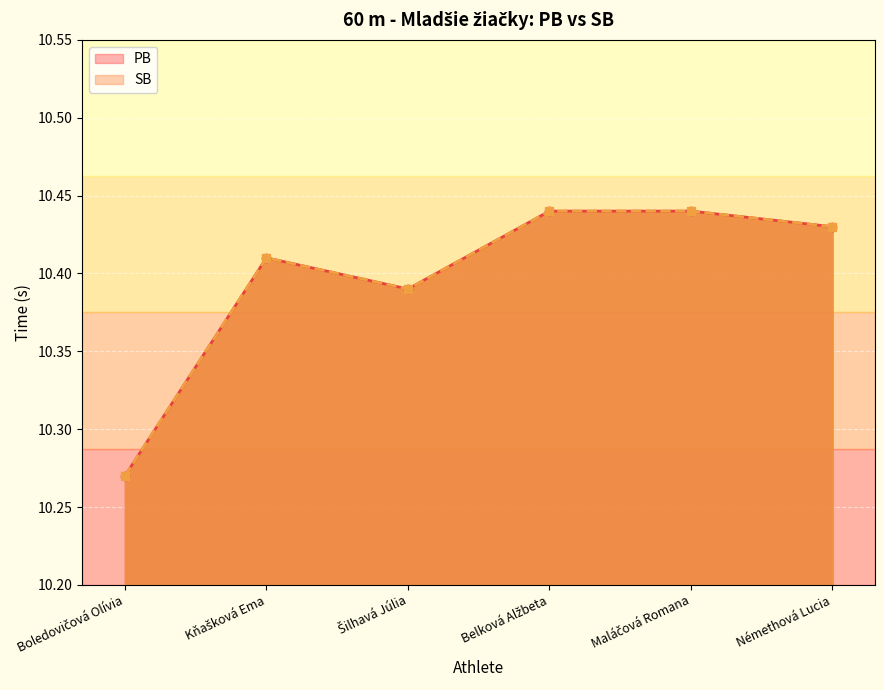

What is the minimum value shown in the chart?

10.3